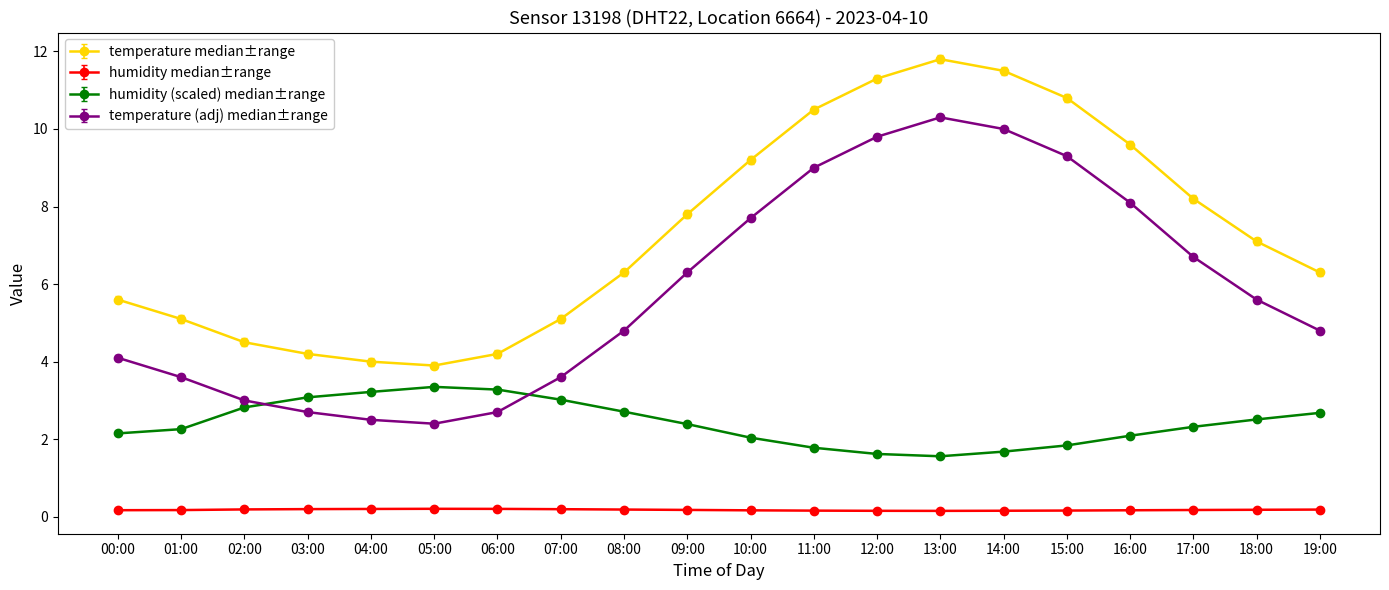

Rank the series at 16:00 from lowest to highest value.

humidity median±range, humidity (scaled) median±range, temperature (adj) median±range, temperature median±range